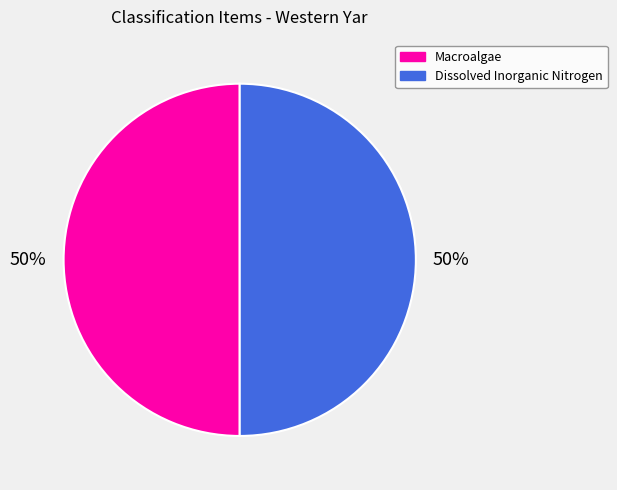

The Dissolved Inorganic Nitrogen slice represents 50% of the pie. True or false?

True